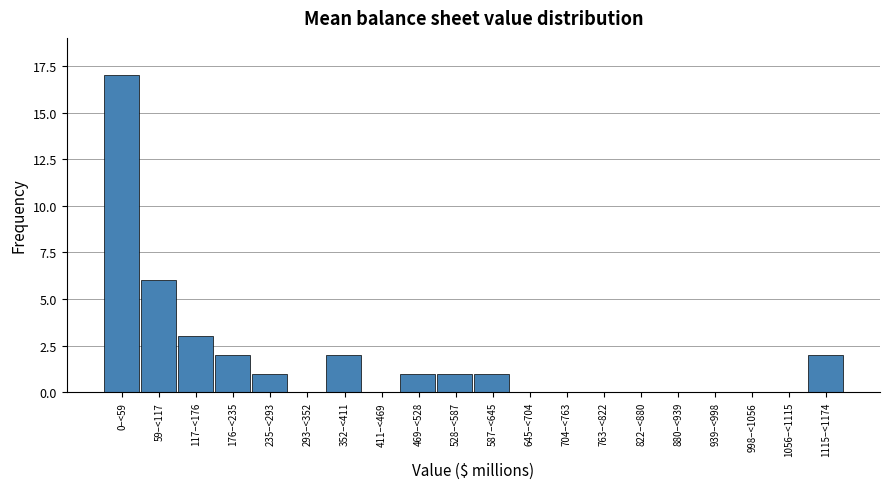

Reading left to right, list all the values displayed in this chart.

0–<59=17	59–<117=6	117–<176=3	176–<235=2	235–<293=1	293–<352=0	352–<411=2	411–<469=0	469–<528=1	528–<587=1	587–<645=1	645–<704=0	704–<763=0	763–<822=0	822–<880=0	880–<939=0	939–<998=0	998–<1056=0	1056–<1115=0	1115–<1174=2